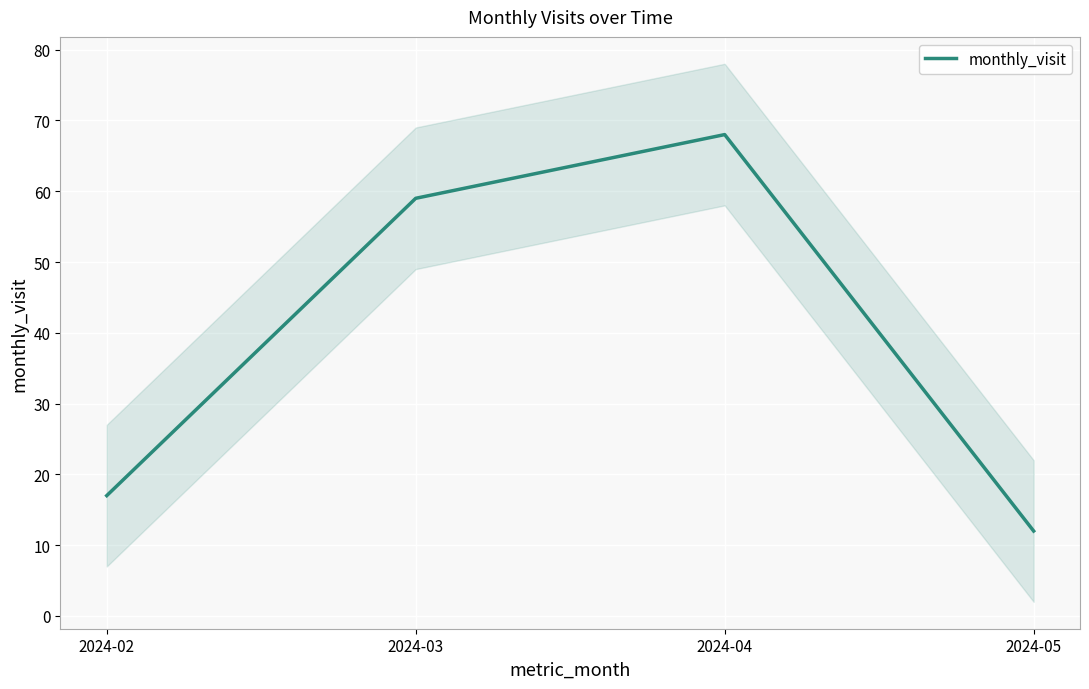

Which category has the lowest value across all series?

2024-05